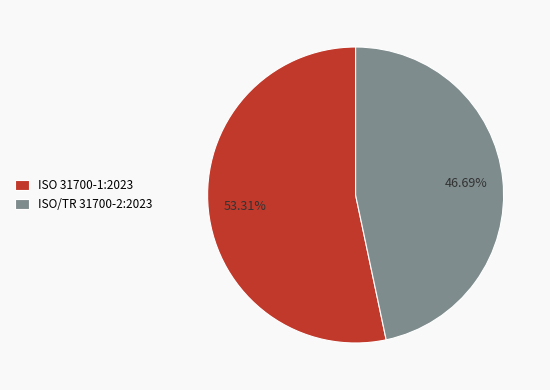

Is there any slice that represents more than half of the pie?

Yes